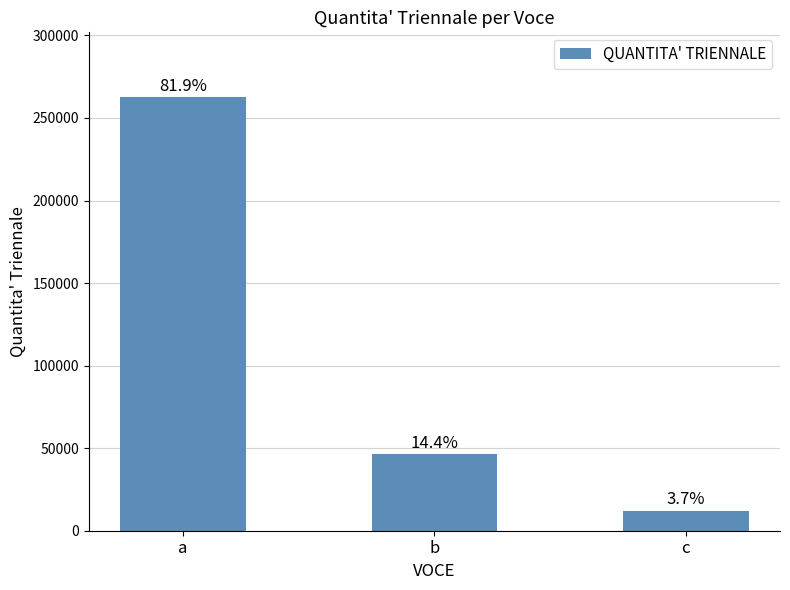

Count the values in the range 12000 to 262500.

3